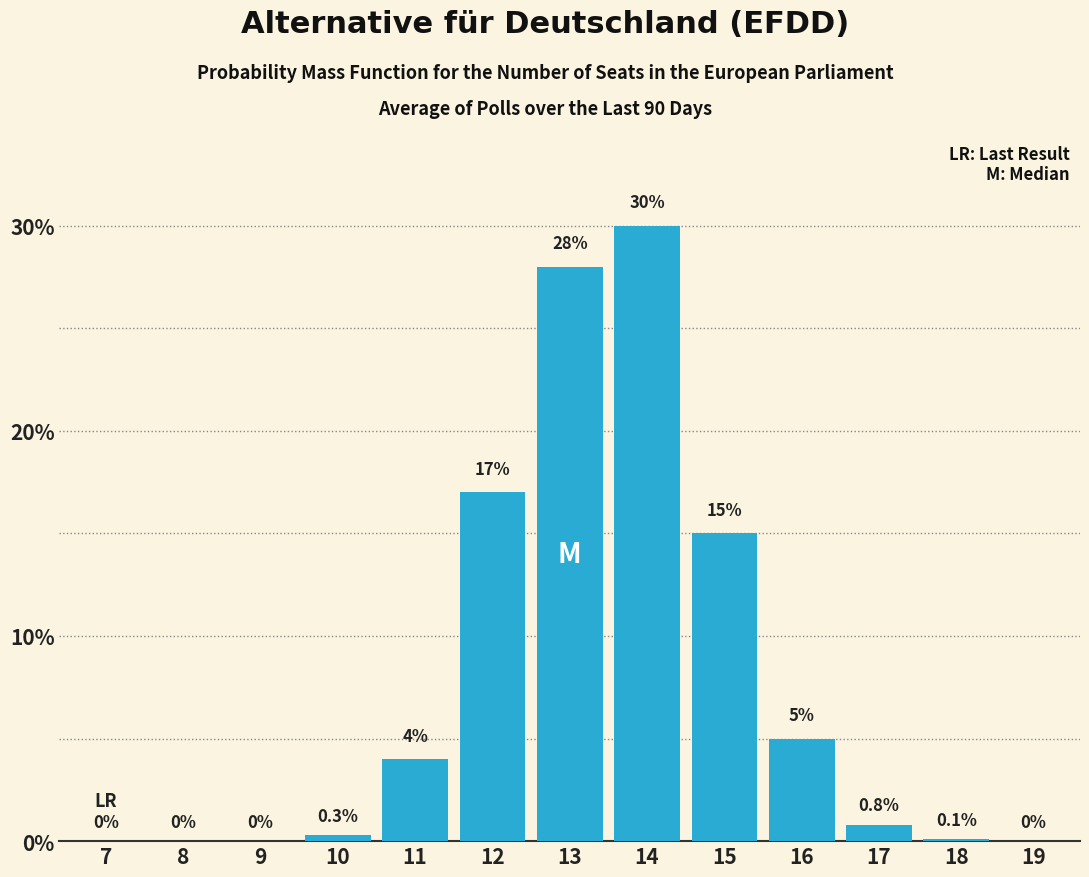

Reading left to right, transcribe all the data shown in this chart.

7=0.0	8=0.0	9=0.0	10=0.3	11=4.0	12=17.0	13=28.0	14=30.0	15=15.0	16=5.0	17=0.8	18=0.1	19=0.0